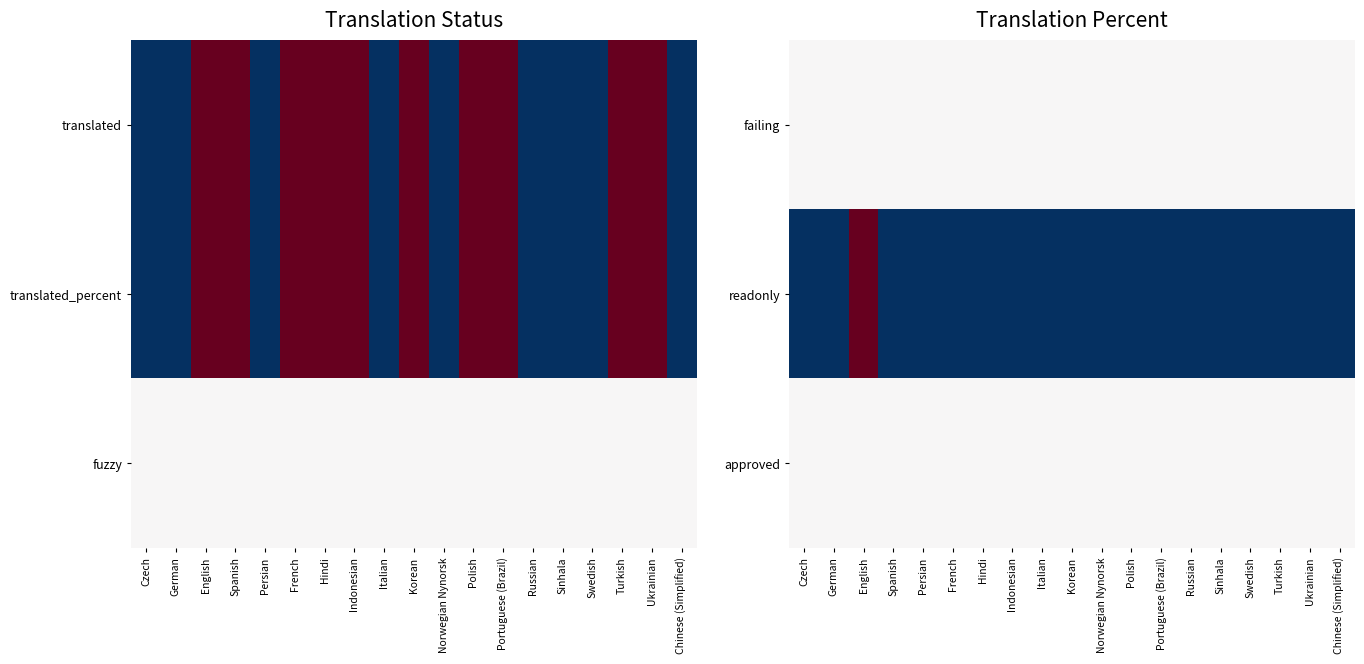

At how many categories does at least one series exceed 0?

19